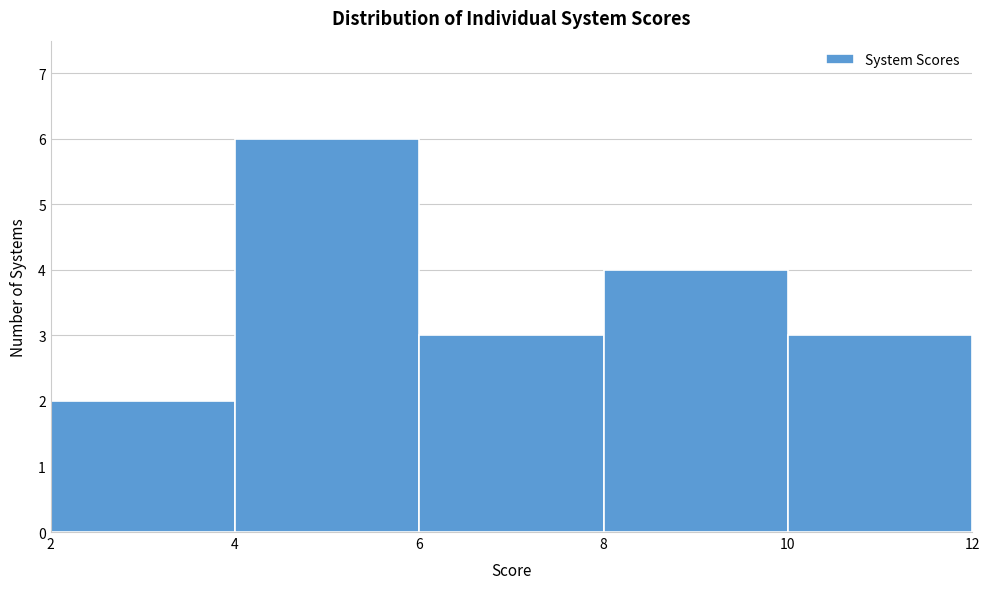

Reading left to right, transcribe this chart: for each bar, give the range it covers on the x-axis and its height. The values are not printed on the chart, so give them approximately, as read against the axis.

2 to 4: 2
4 to 6: 6
6 to 8: 3
8 to 10: 4
10 to 12: 3